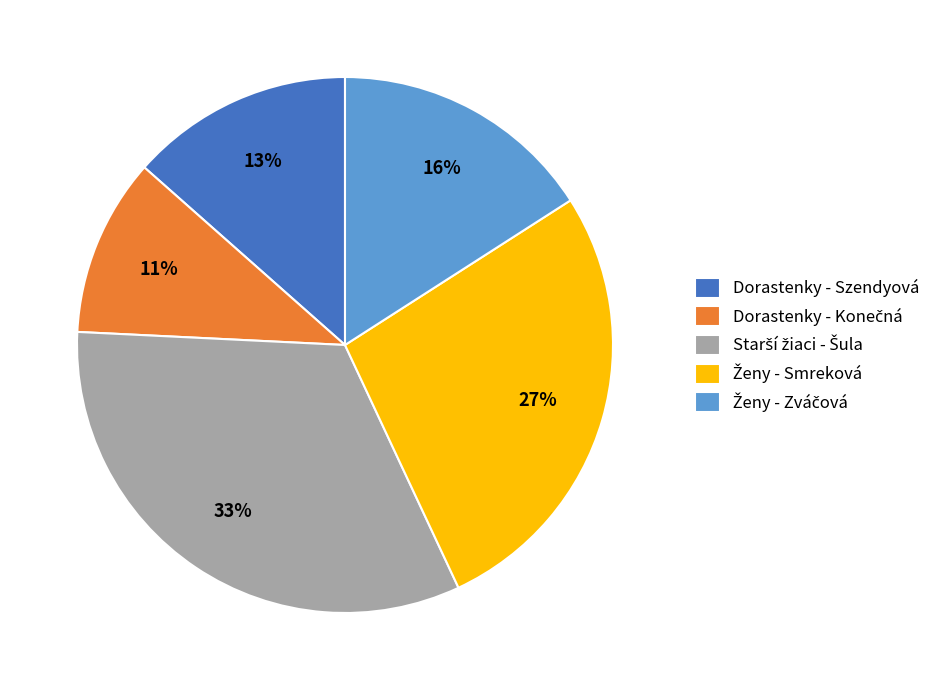

To the nearest percent, what is the difference between the largest and smallest slice percentages?

22%